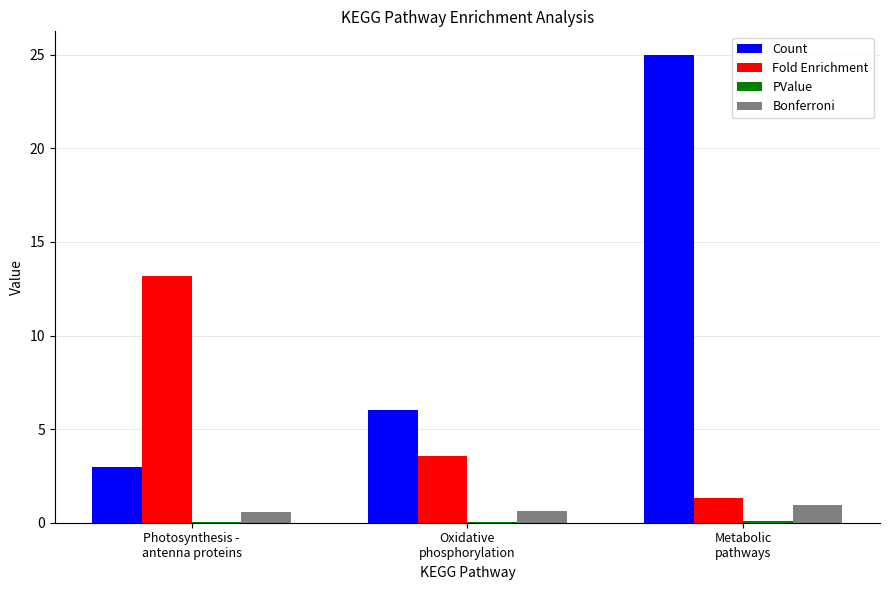

What is the greatest value displayed?

25.0